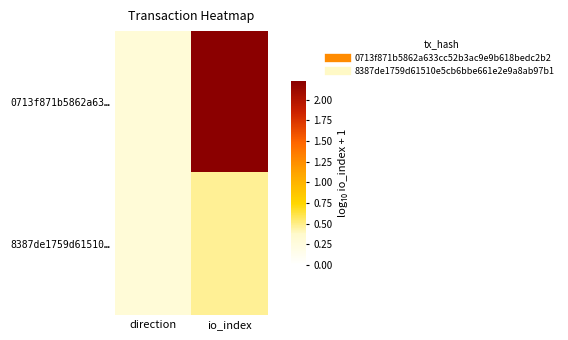

What is the total value across all series at io_index?

2.7